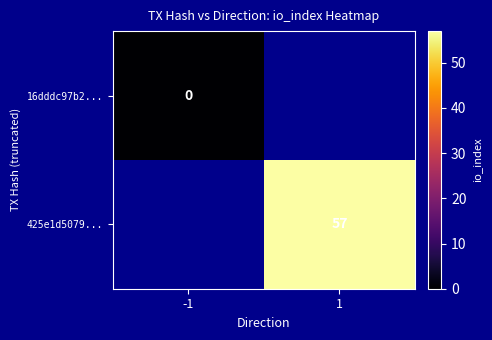

The value of 425e1d5079... at 1 is 57. True or false?

True